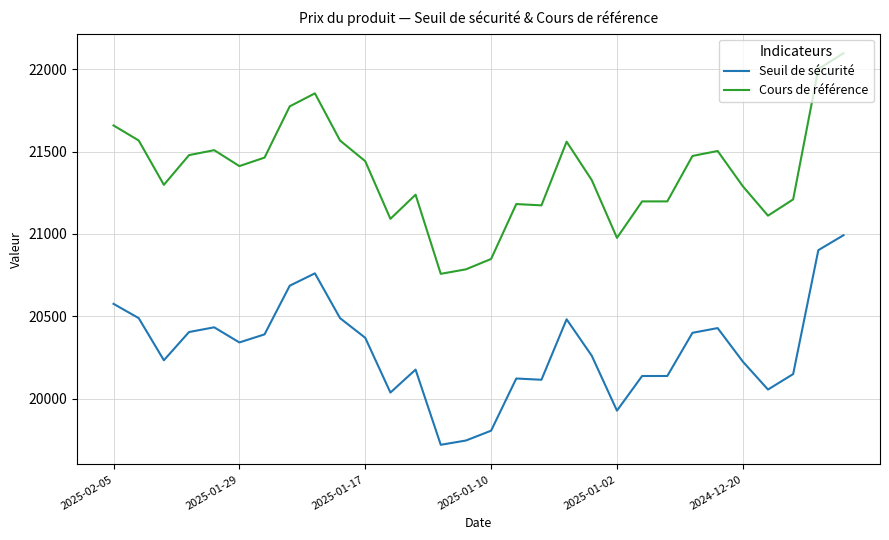

How many lines are shown in the chart?

2